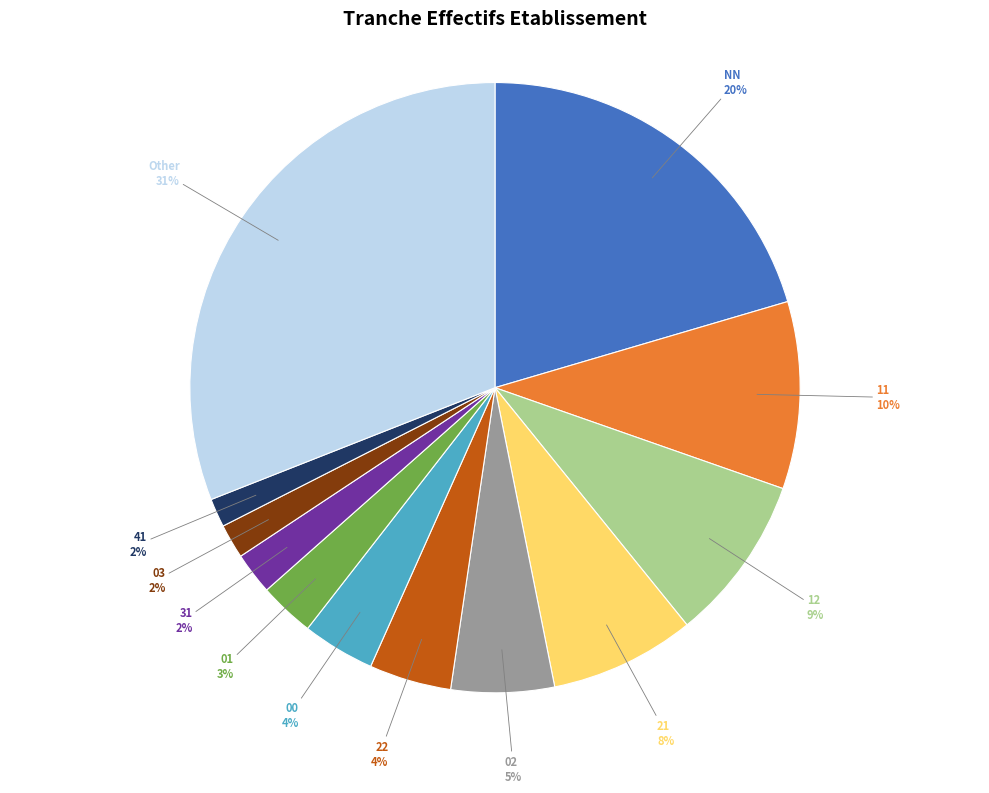

How many slices are in this pie chart?

12